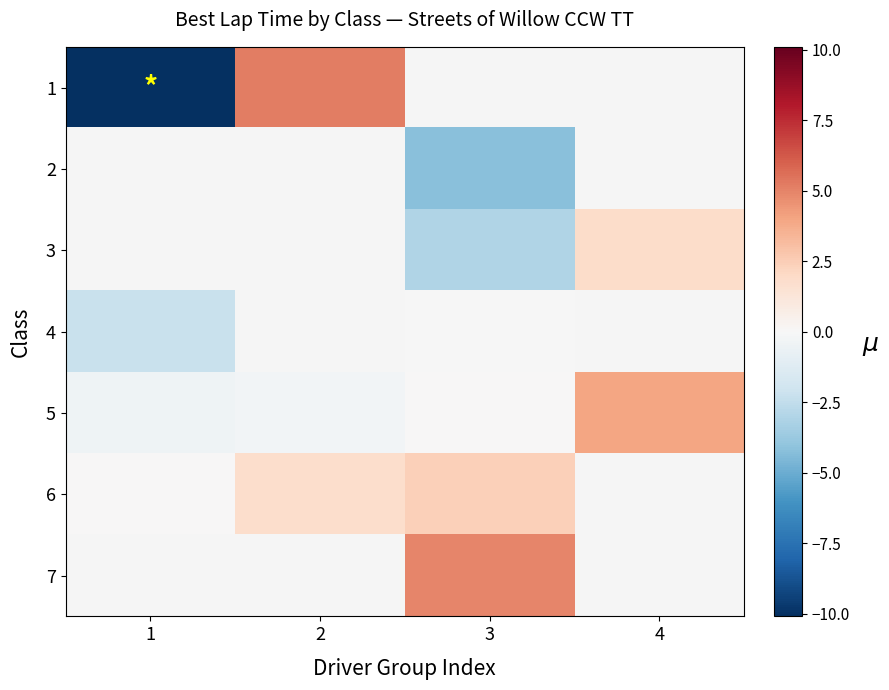

What is the minimum value shown in the chart?

-10.1